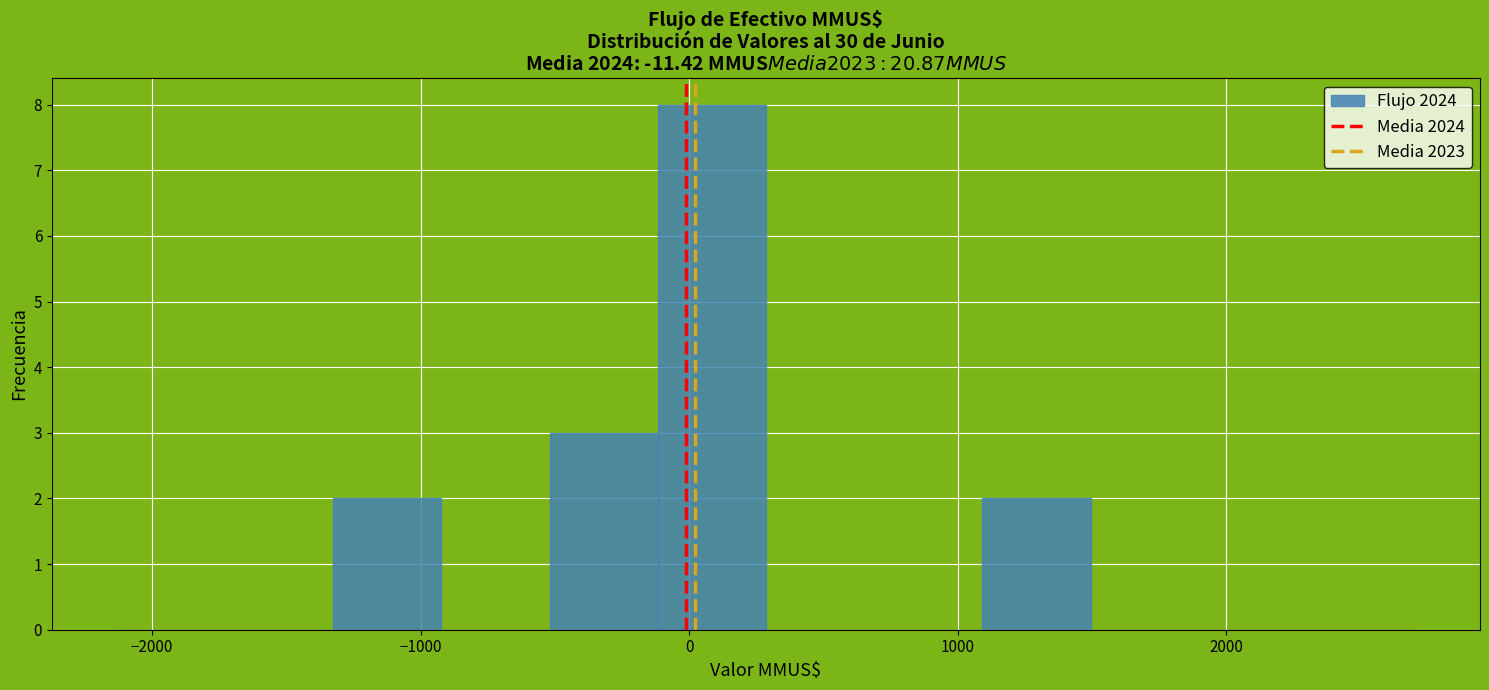

Reading left to right, transcribe this chart: for each bar, give the range it covers on the x-axis and its height. Neither the bar edges nor the heights are printed on the chart, so give them approximately, as read against the axes.

-2100 to -1700: 0
-1700 to -1300: 0
-1300 to -900: 2
-900 to -500: 0
-500 to -100: 3
-100 to 300: 8
300 to 700: 0
700 to 1100: 0
1100 to 1500: 2
1500 to 1900: 0
1900 to 2300: 0
2300 to 2700: 0